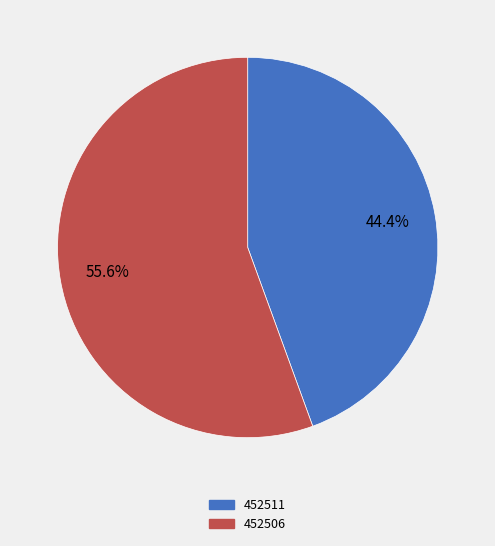

Does 452506 represent more than half of the total?

Yes